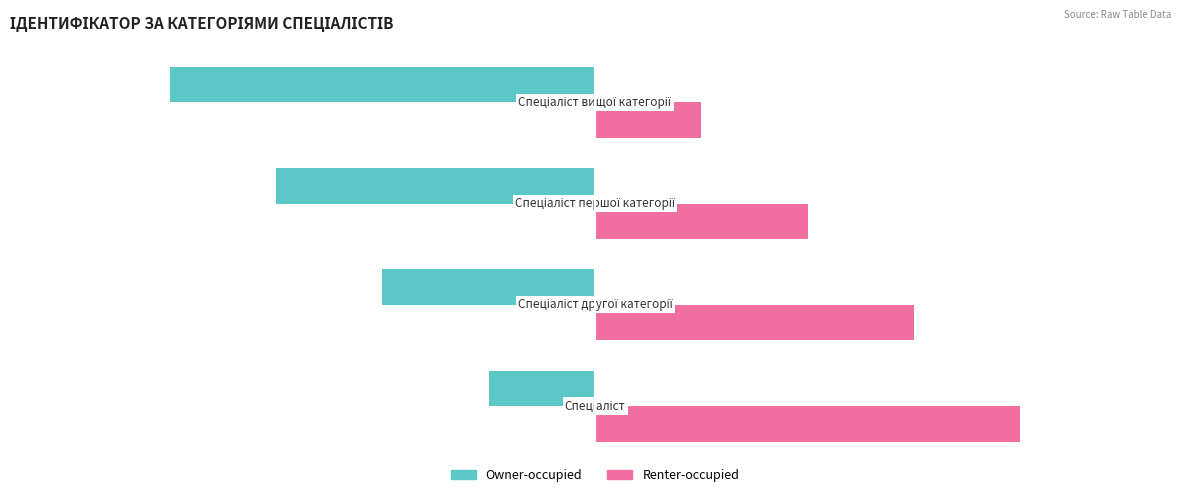

How many Owner-occupied values are between -3 and -1?

3